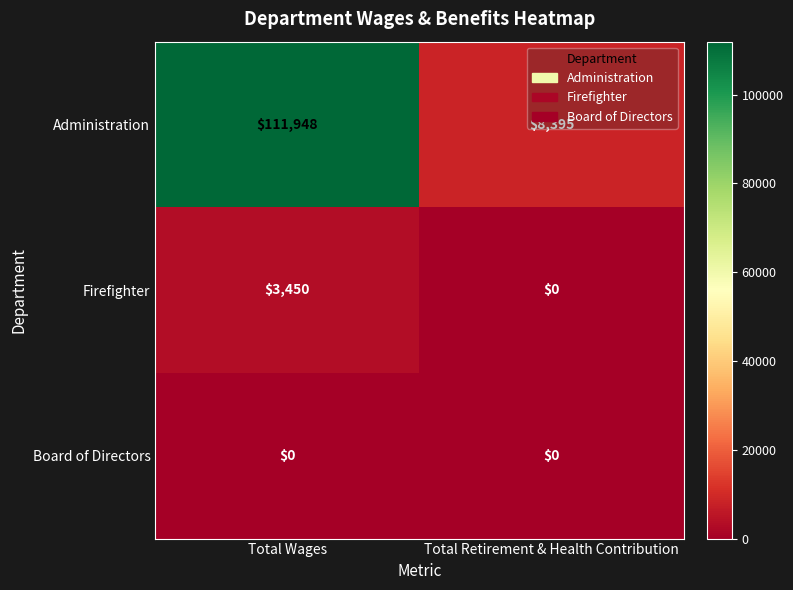

At how many categories does at least one series exceed 104993?

1